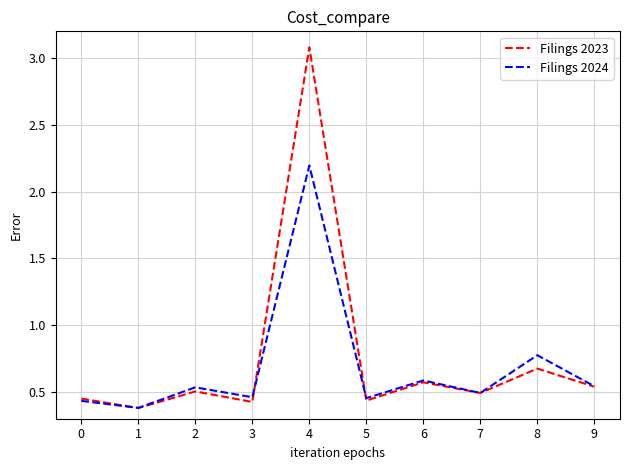

Rank the series at 4 from highest to lowest value.

Filings 2023, Filings 2024